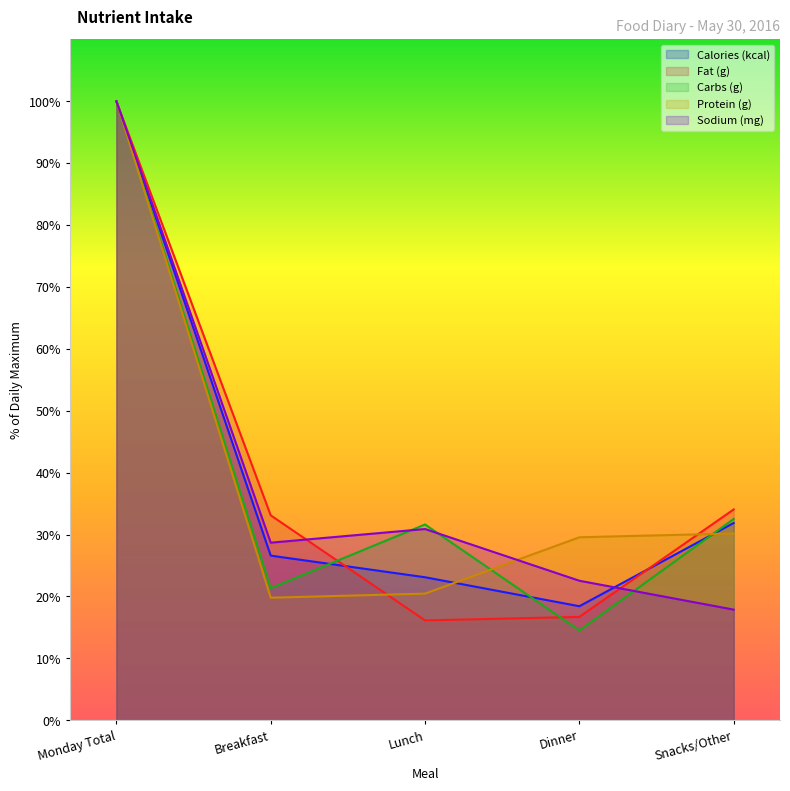

Does the chart have visible grid lines?

No